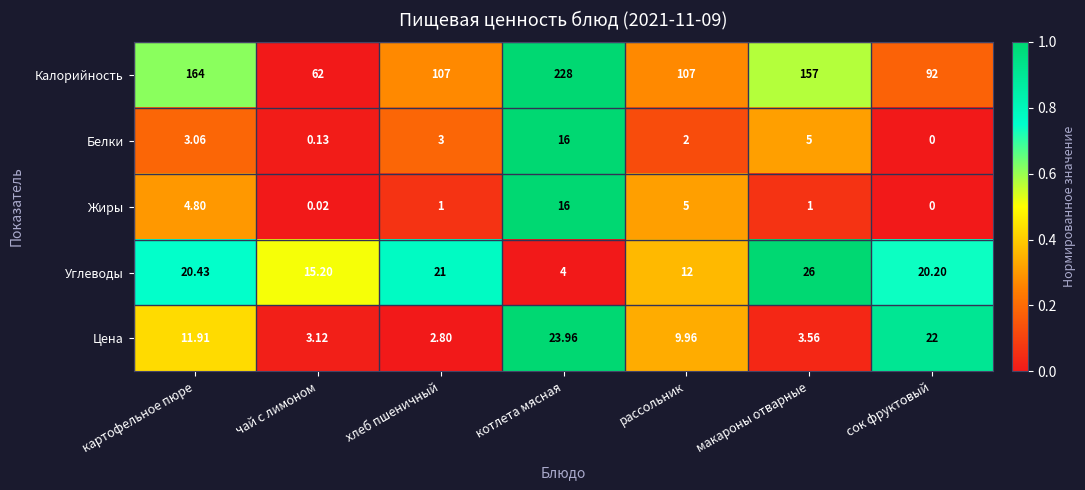

Which label corresponds to the largest value in the chart?

котлета мясная